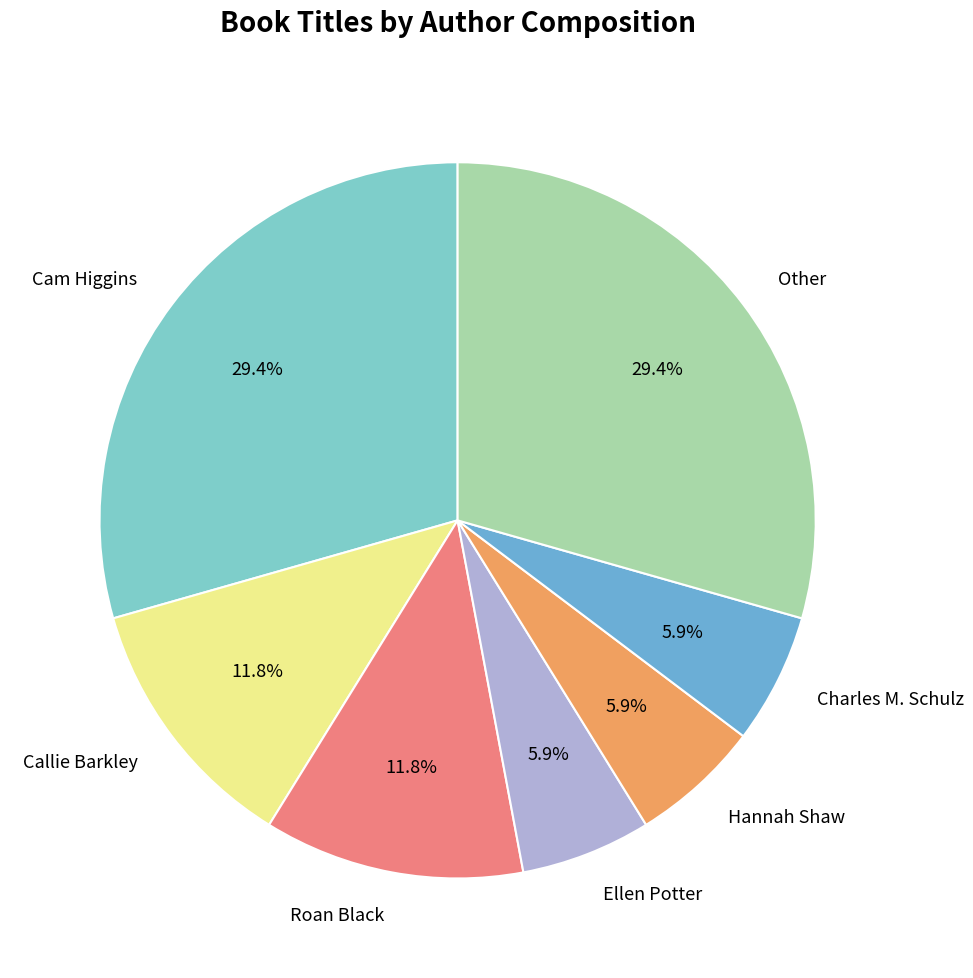

How many slices are in this pie chart?

7